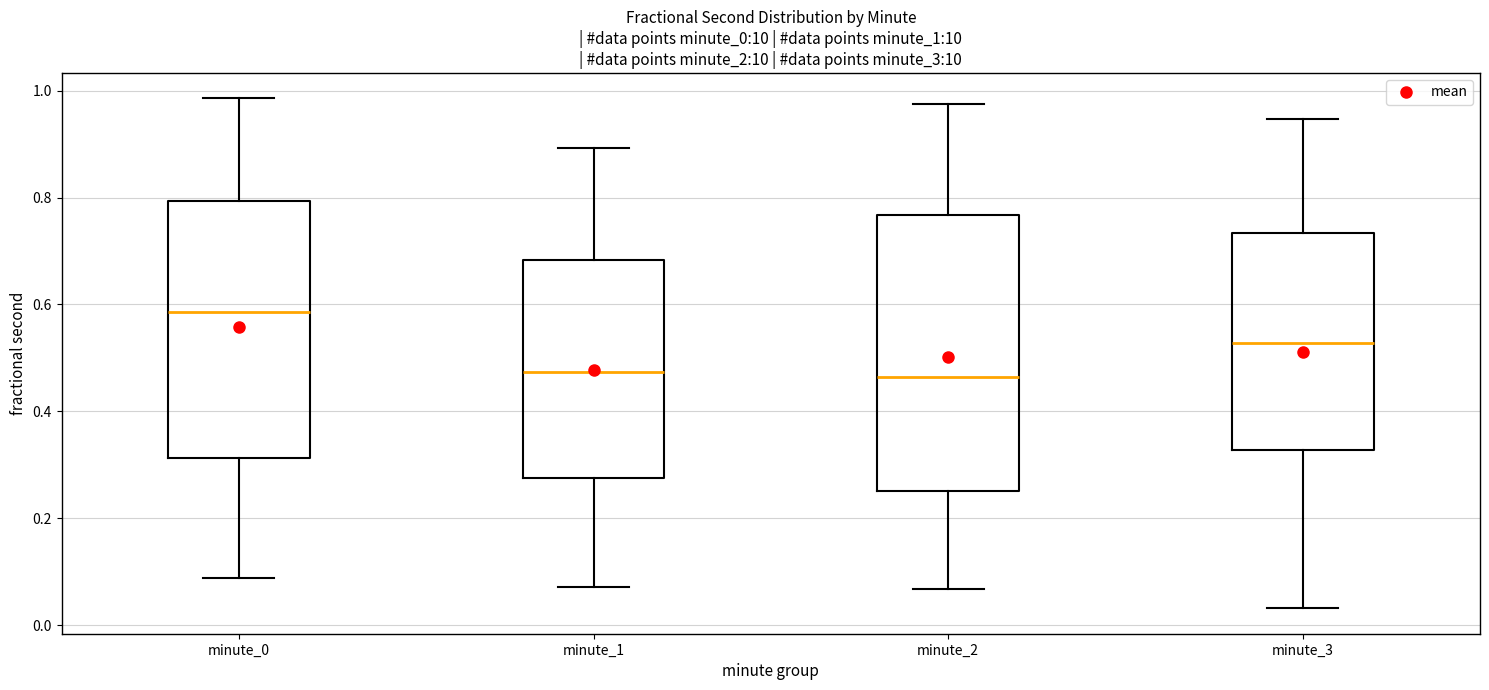

Reading left to right, transcribe this box plot: for each box, give where its median line is, the range the box spans, and where its two whiskers end, as read against the y-axis. The values are not printed on the chart, so give them approximately, as read against the axis.

minute_0: median 0.58, box 0.32 to 0.80, whiskers 0.08 to 0.98
minute_1: median 0.48, box 0.28 to 0.68, whiskers 0.08 to 0.90
minute_2: median 0.46, box 0.26 to 0.76, whiskers 0.06 to 0.98
minute_3: median 0.52, box 0.32 to 0.74, whiskers 0.04 to 0.94